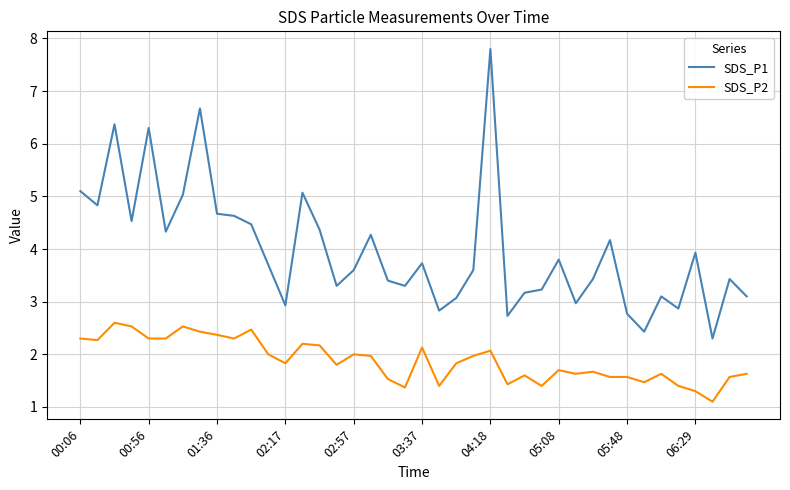

Which series has the largest total across all categories?

SDS_P1